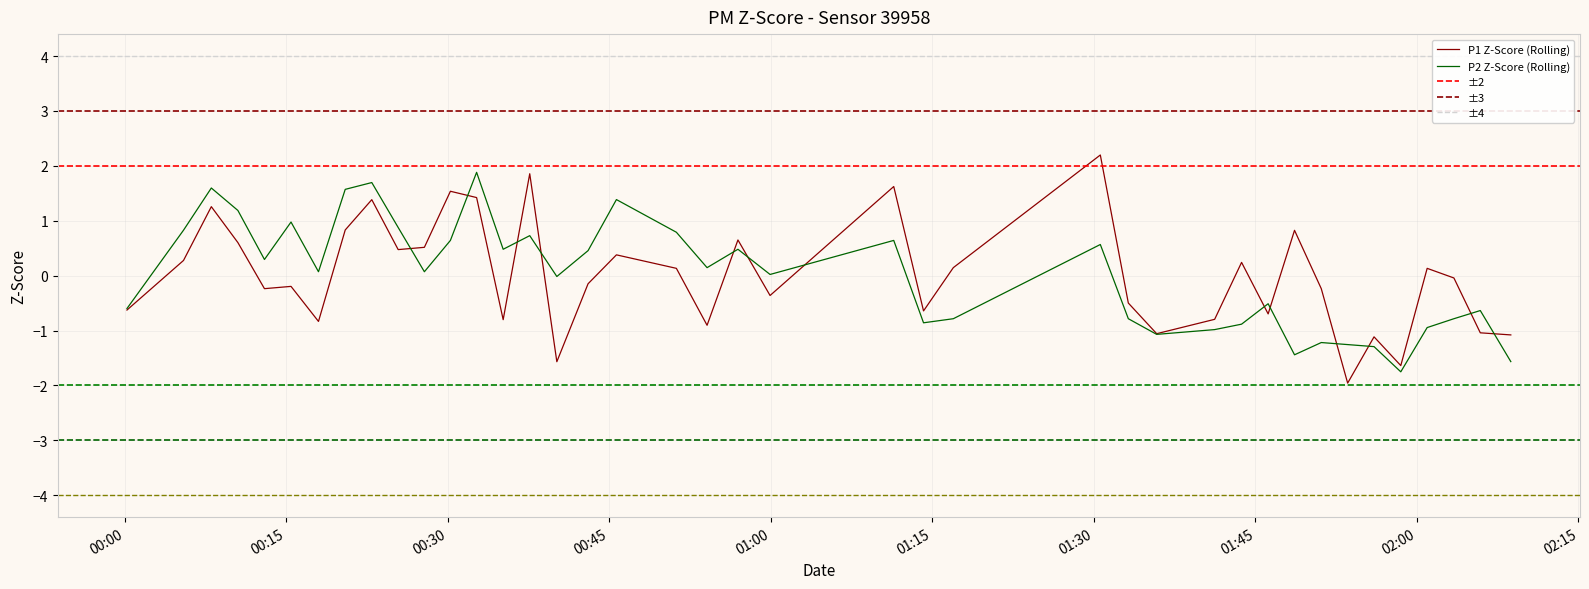

True or false: P2 has more than 1 points higher than both neighbors.

True